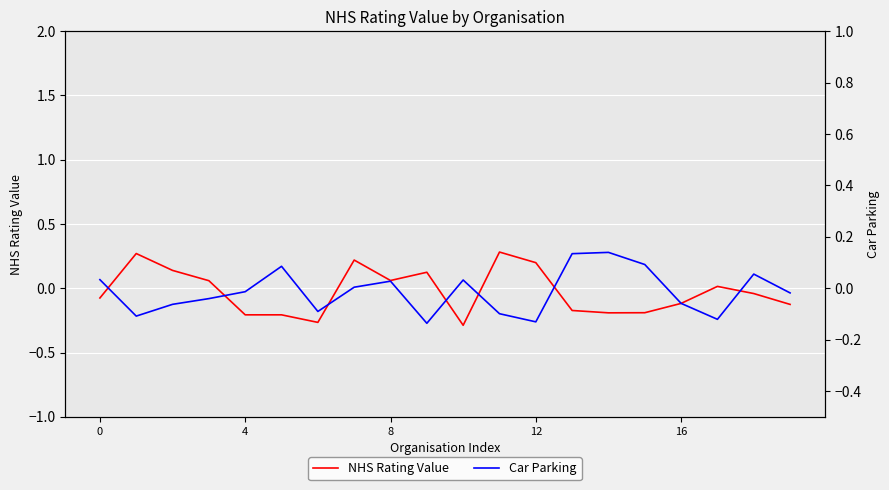

What is the total value across all series at 15?

-0.1